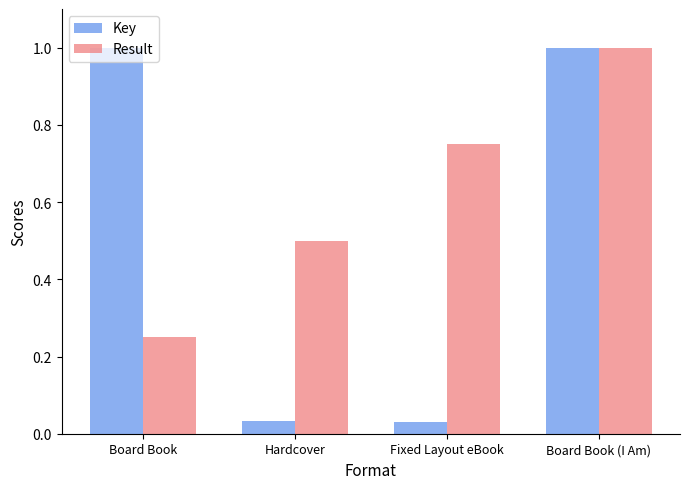

List the series in order of their overall mean, lowest first.

Key, Result